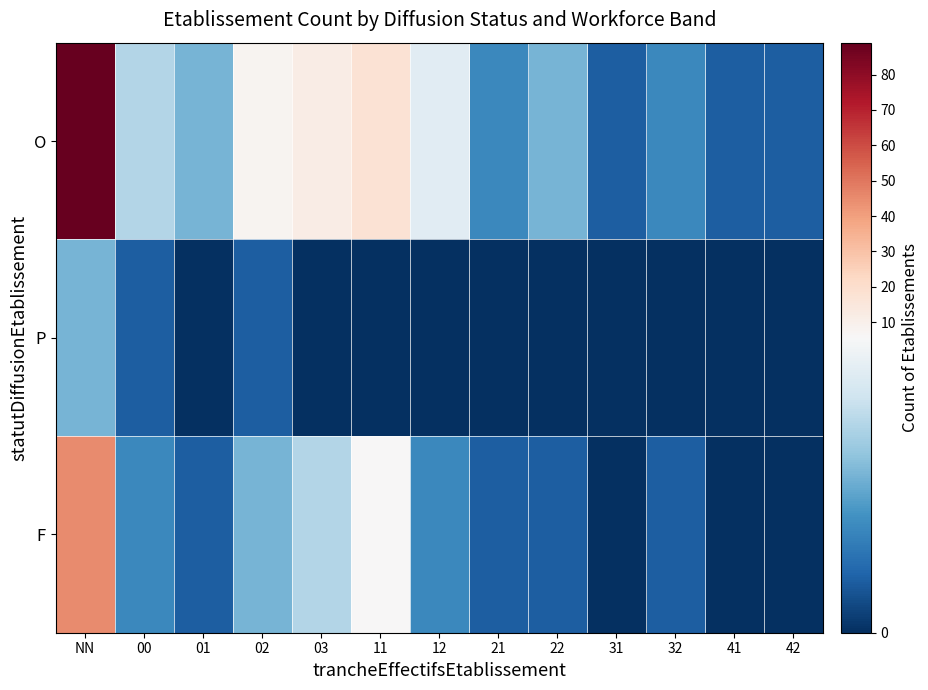

Rank the series by their maximum value, from lowest to highest.

P, F, O